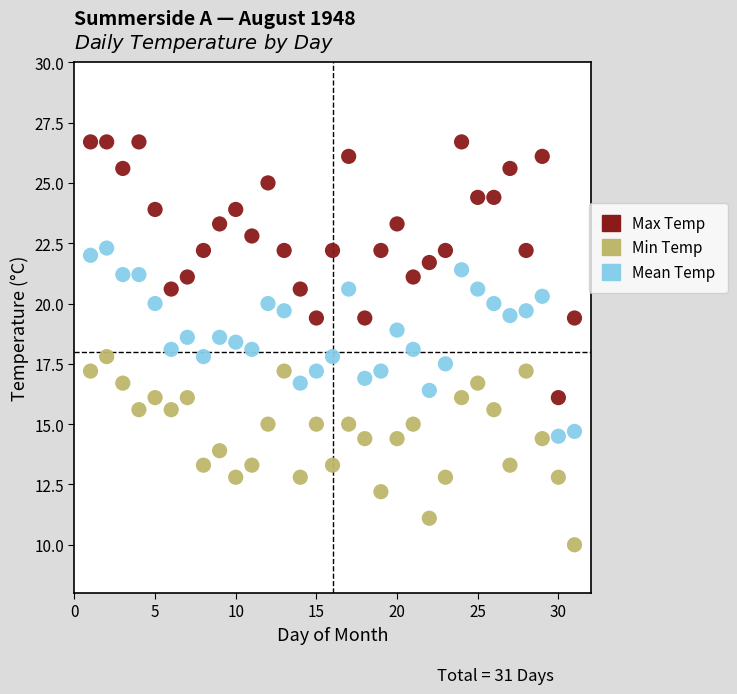

What is the X range (max minus min) for the scatter plot?

30.0